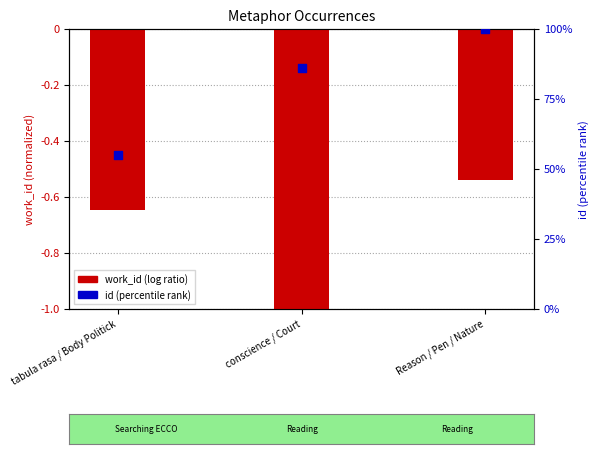

Which series has the widest spread of Y values?

id